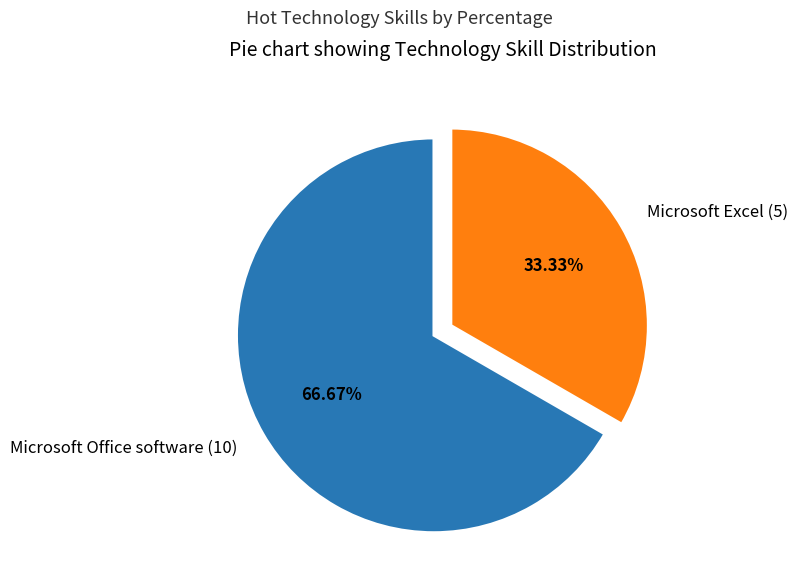

Does Microsoft Excel account for over 50% of the chart?

No